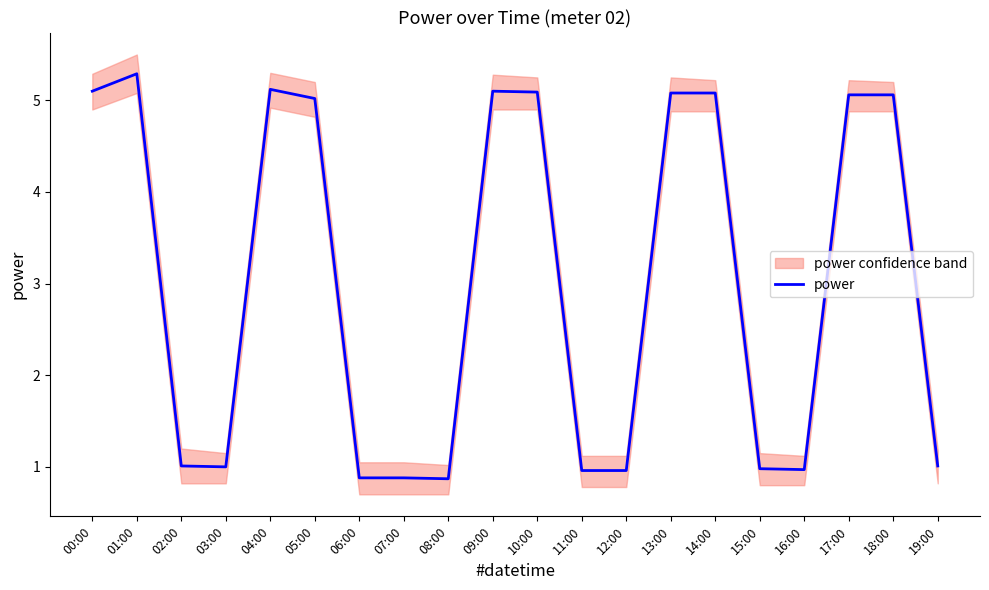

Which label corresponds to the largest value in the chart?

01:00